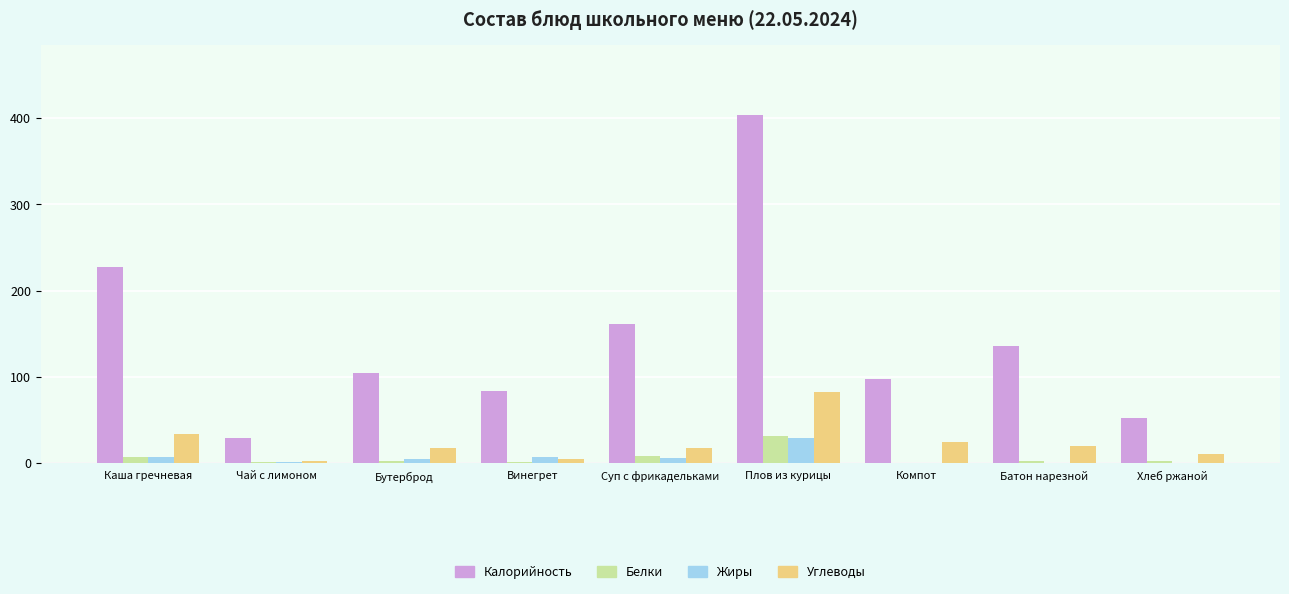

Where is Углеводы nearest to the value 42?

Каша гречневая